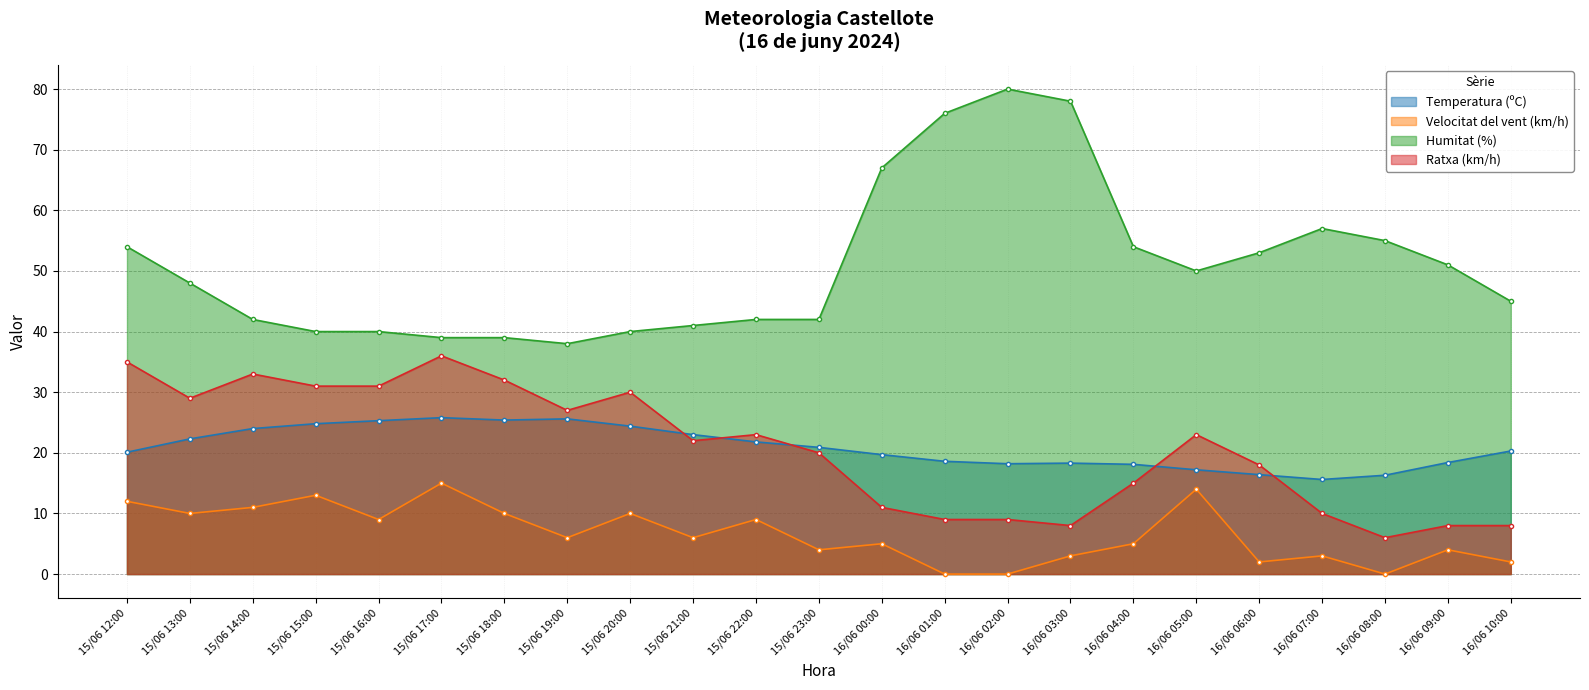

List the labels in order of Ratxa (km/h) value, smallest first.

16/06 08:00, 16/06 03:00, 16/06 09:00, 16/06 10:00, 16/06 01:00, 16/06 02:00, 16/06 07:00, 16/06 00:00, 16/06 04:00, 16/06 06:00, 15/06 23:00, 15/06 21:00, 15/06 22:00, 16/06 05:00, 15/06 19:00, 15/06 13:00, 15/06 20:00, 15/06 15:00, 15/06 16:00, 15/06 18:00, 15/06 14:00, 15/06 12:00, 15/06 17:00